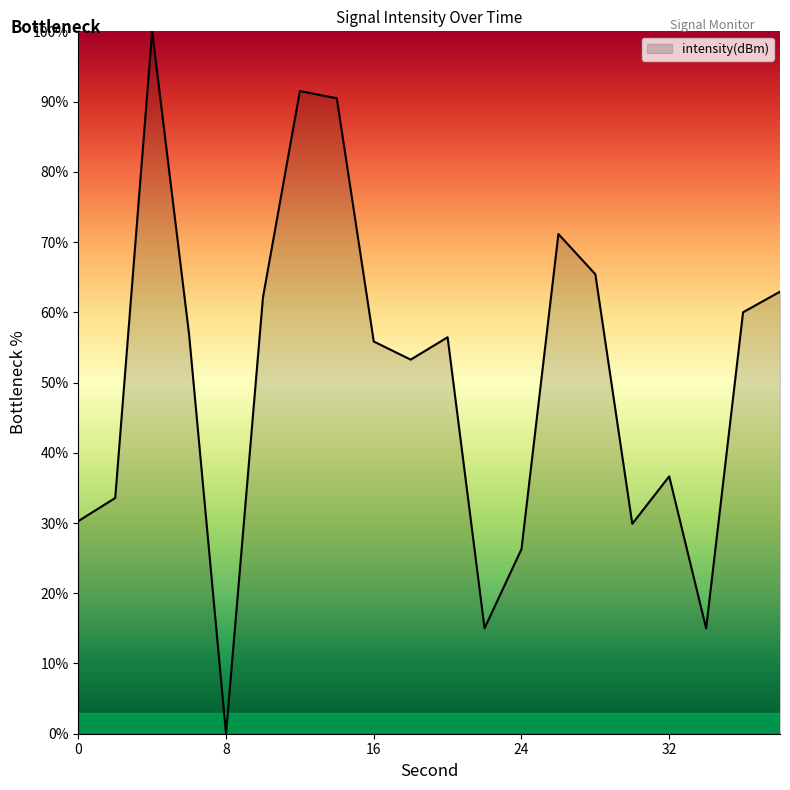

What is the difference between the maximum and minimum values?

100.0